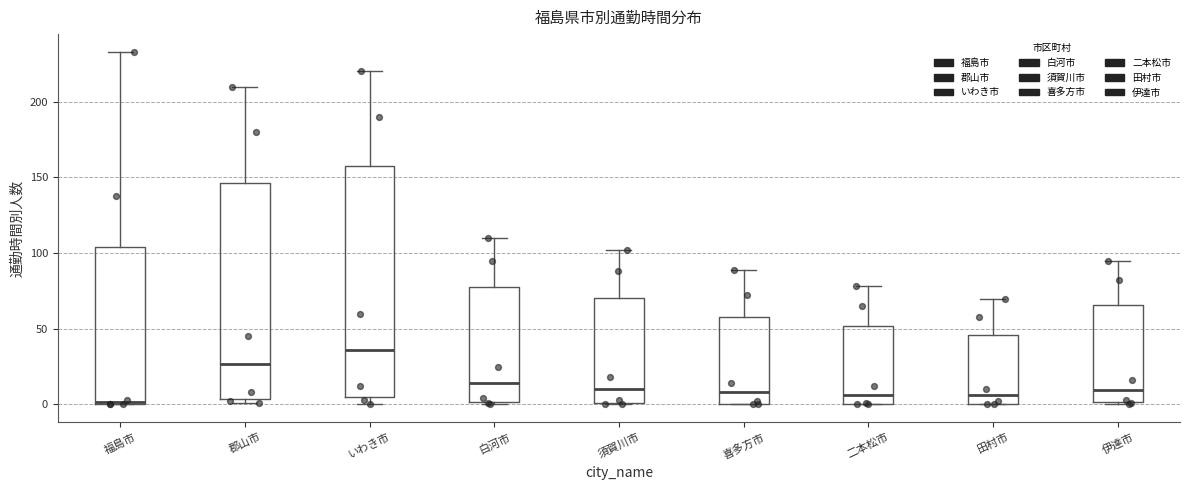

Where is the upper edge of the box for 二本松市 on the y-axis? The values are not printed on the chart, so give them approximately, as read against the axis.

50